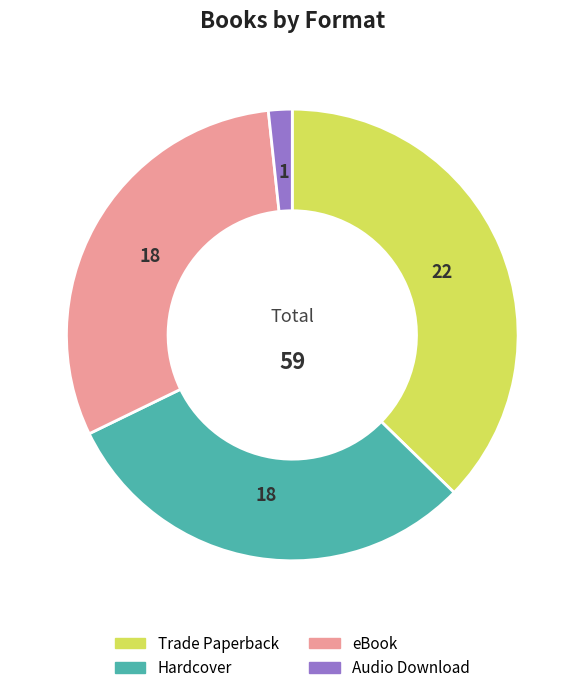

Combined, do Hardcover and Trade Paperback account for over 50%?

Yes